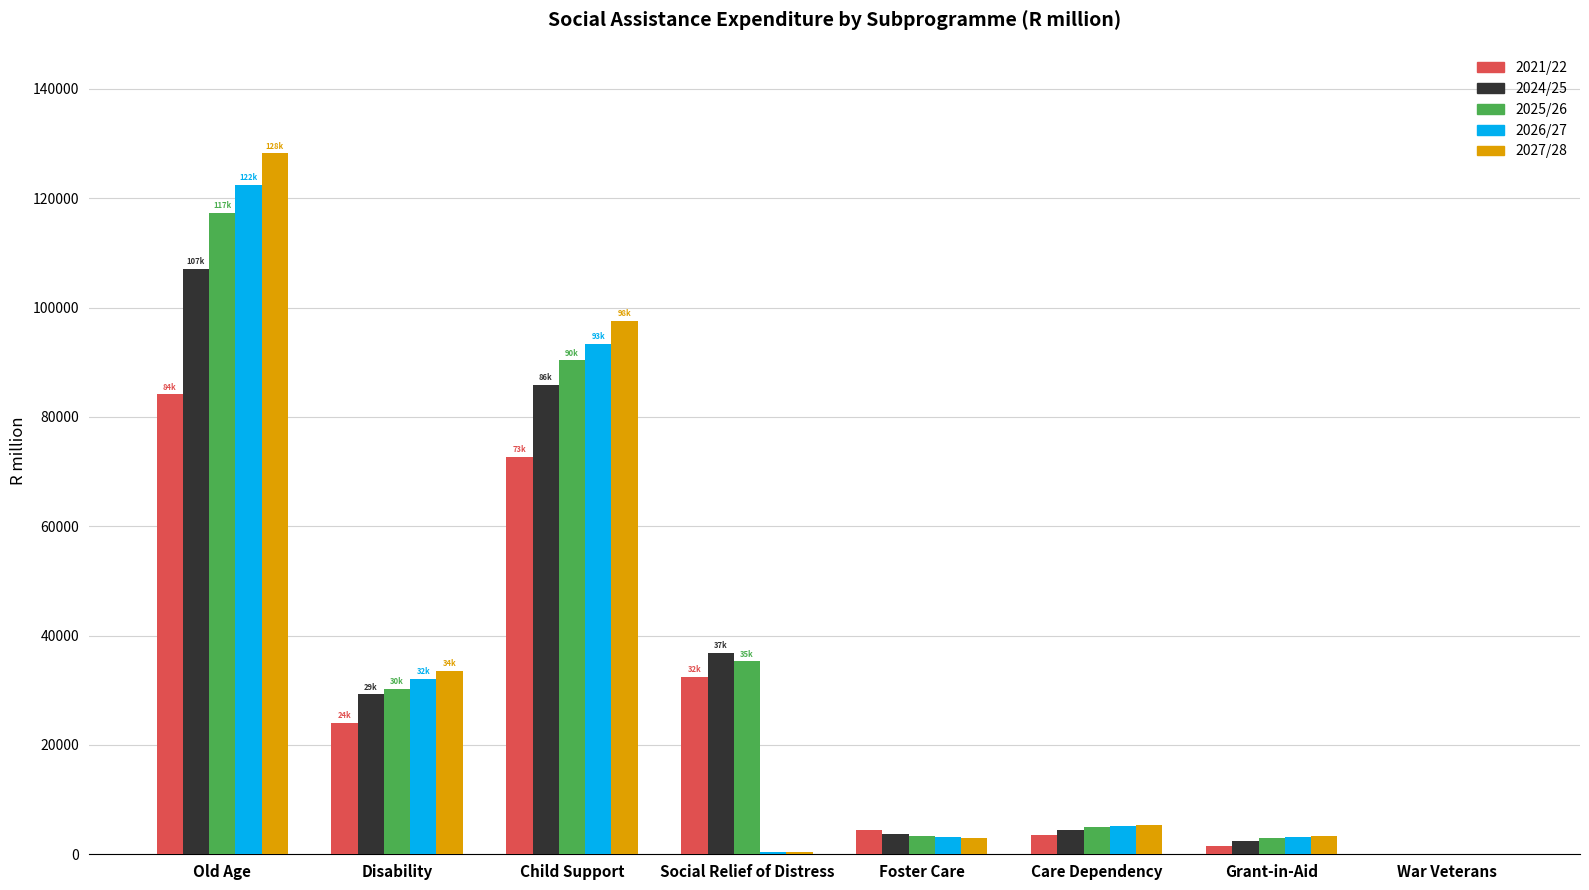

Are the bars horizontal?

No